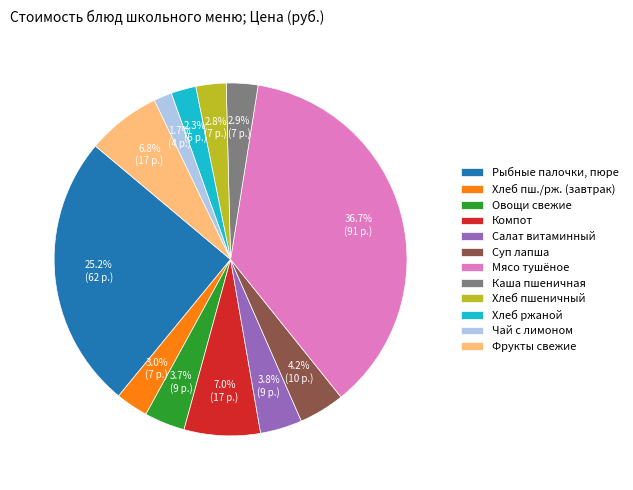

Count the number of slices in the pie.

12